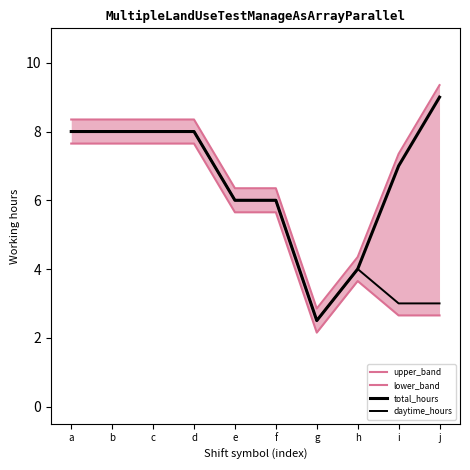

What is the difference between the maximum and minimum values in the total_hours series?

6.5